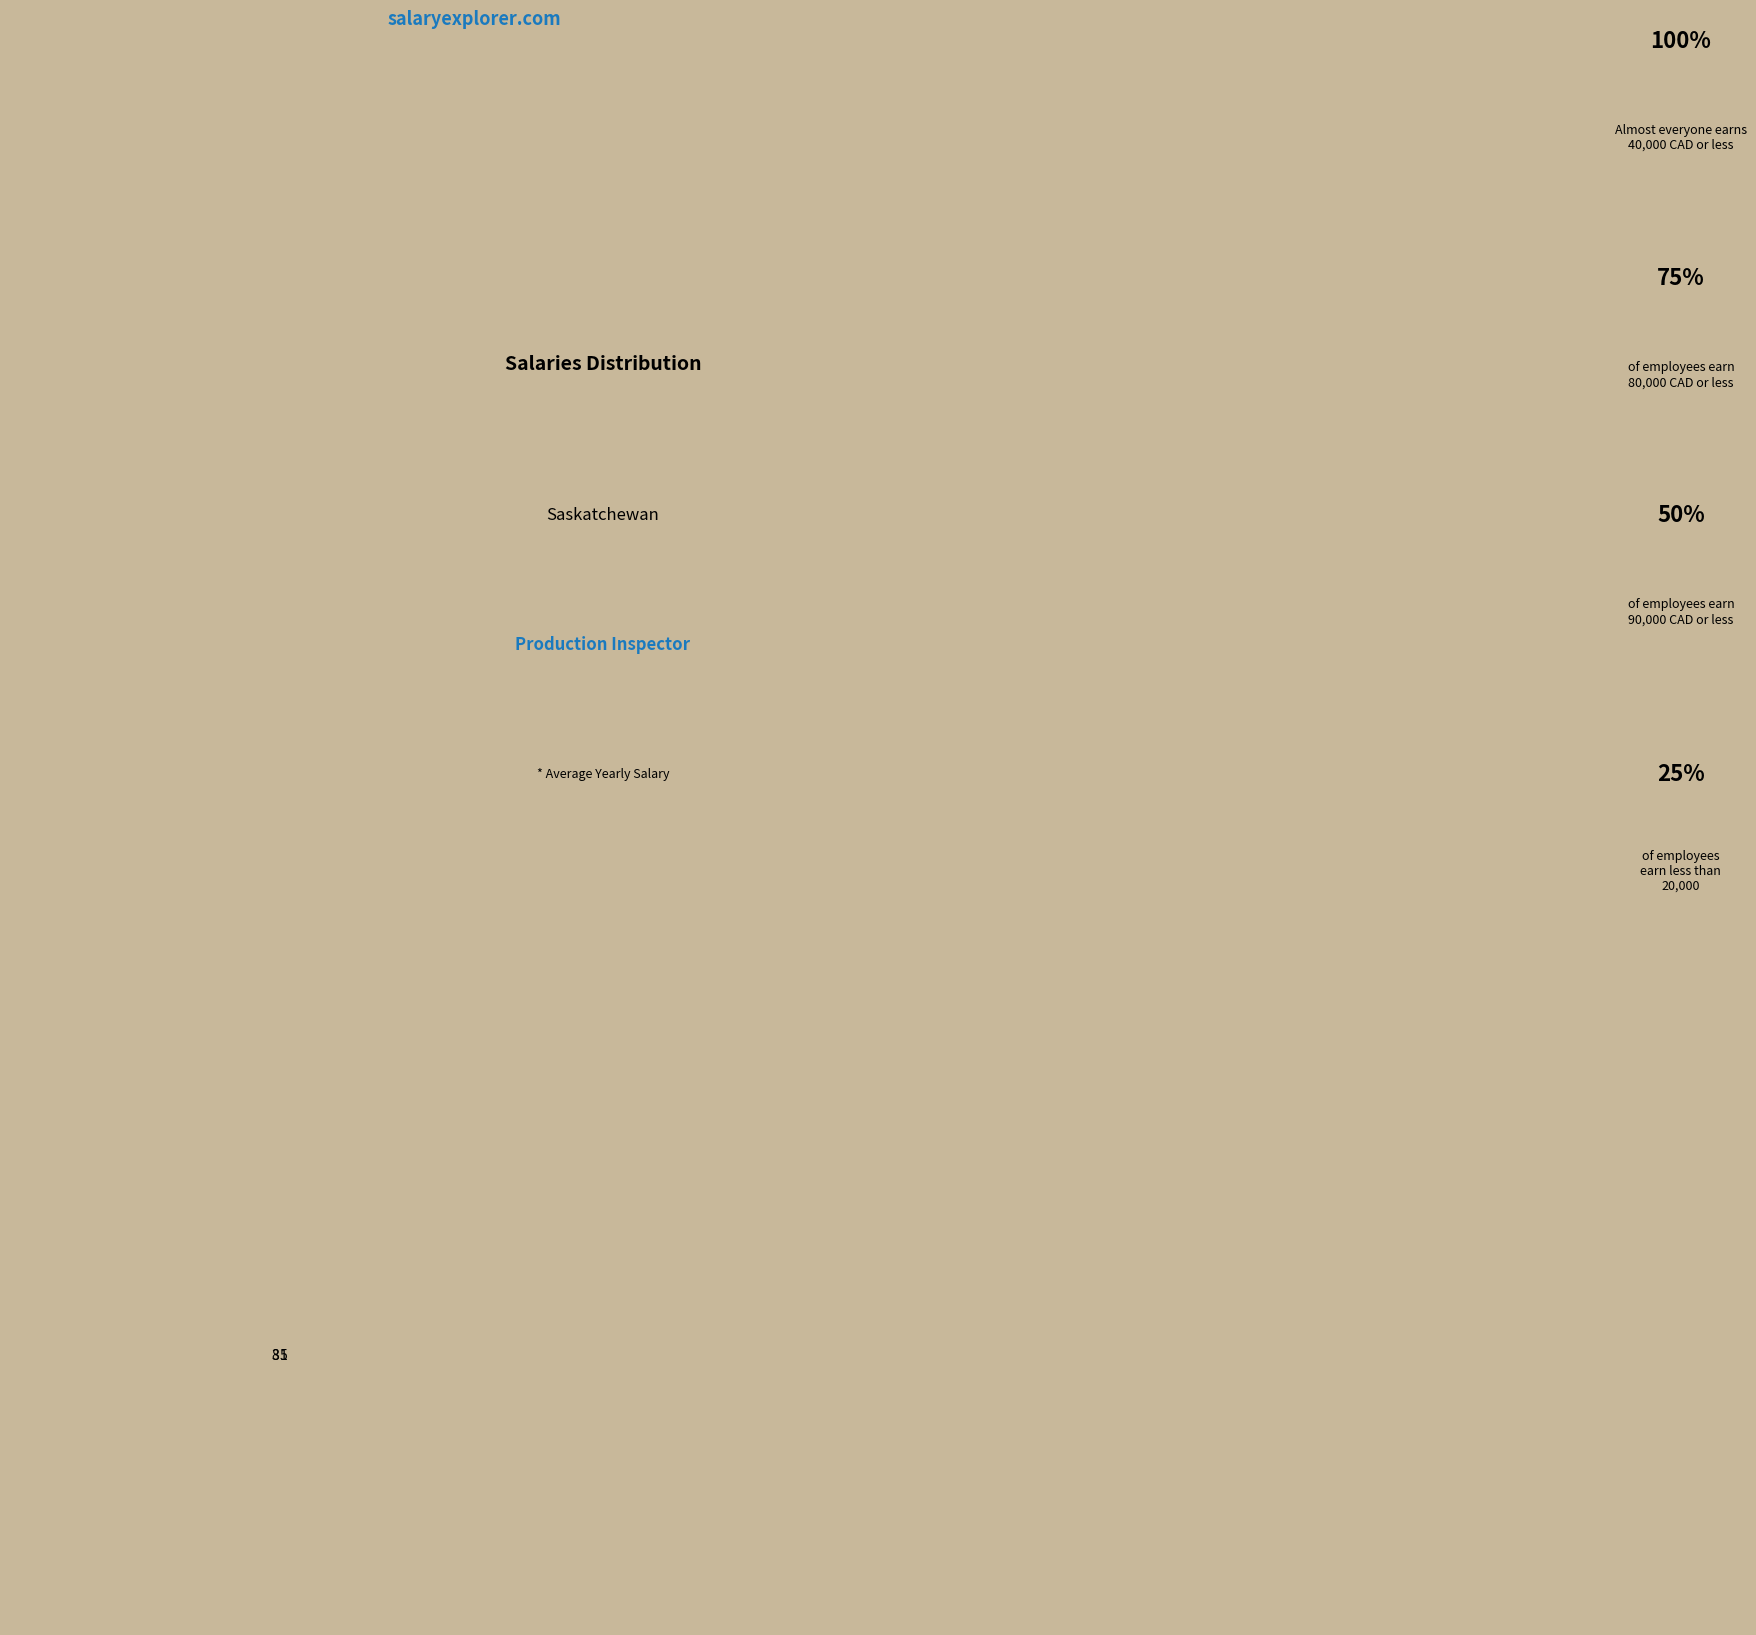

Approximately how many times larger is the value at 3 compared to 5?

2.0